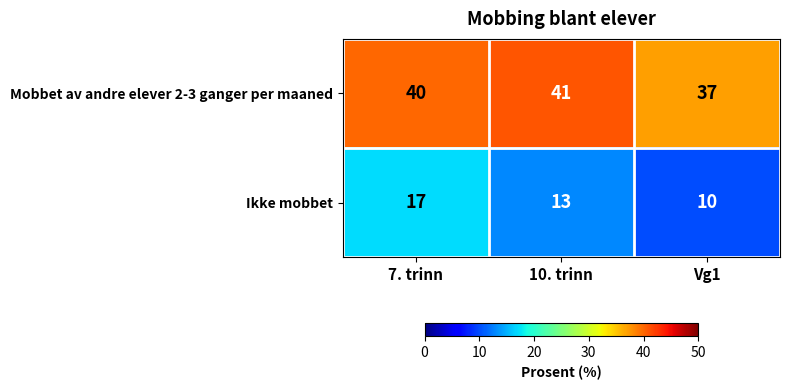

What is the difference between the maximum and minimum values in the Ikke mobbet series?

7